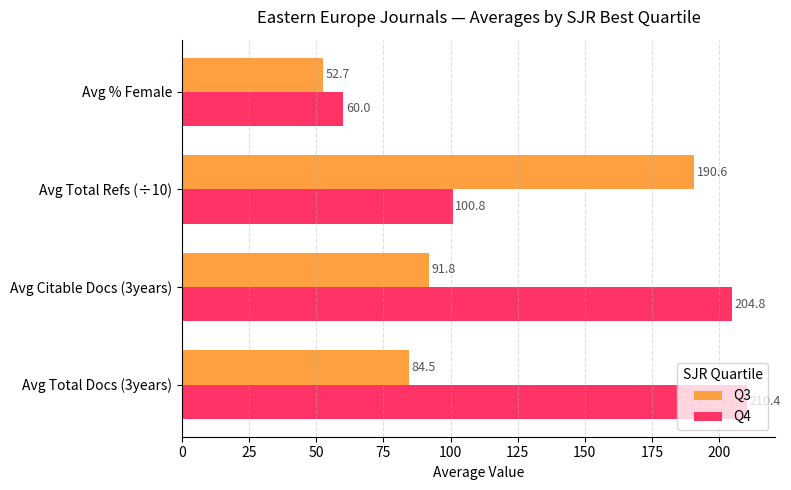

What is the average value of the Q3 series?

104.9